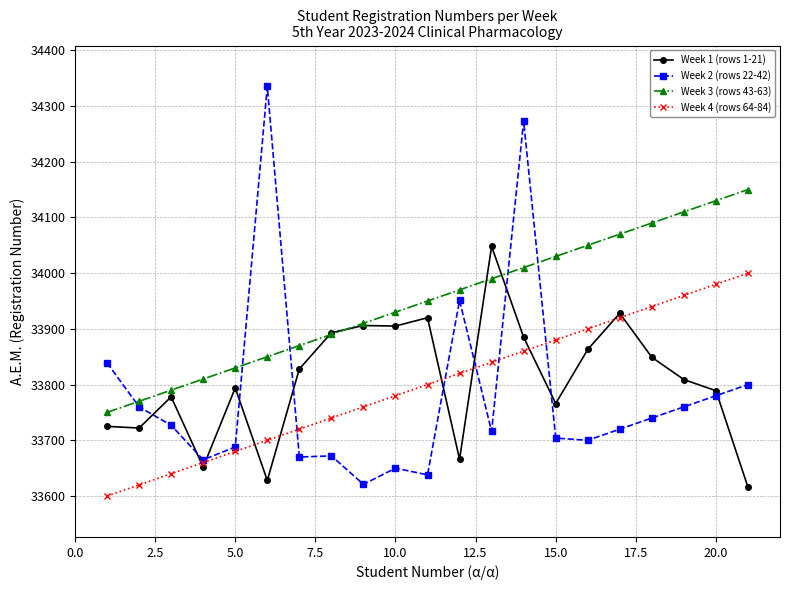

True or false: Week 2 (rows 22-42) has more than 2 points higher than both neighbors.

True